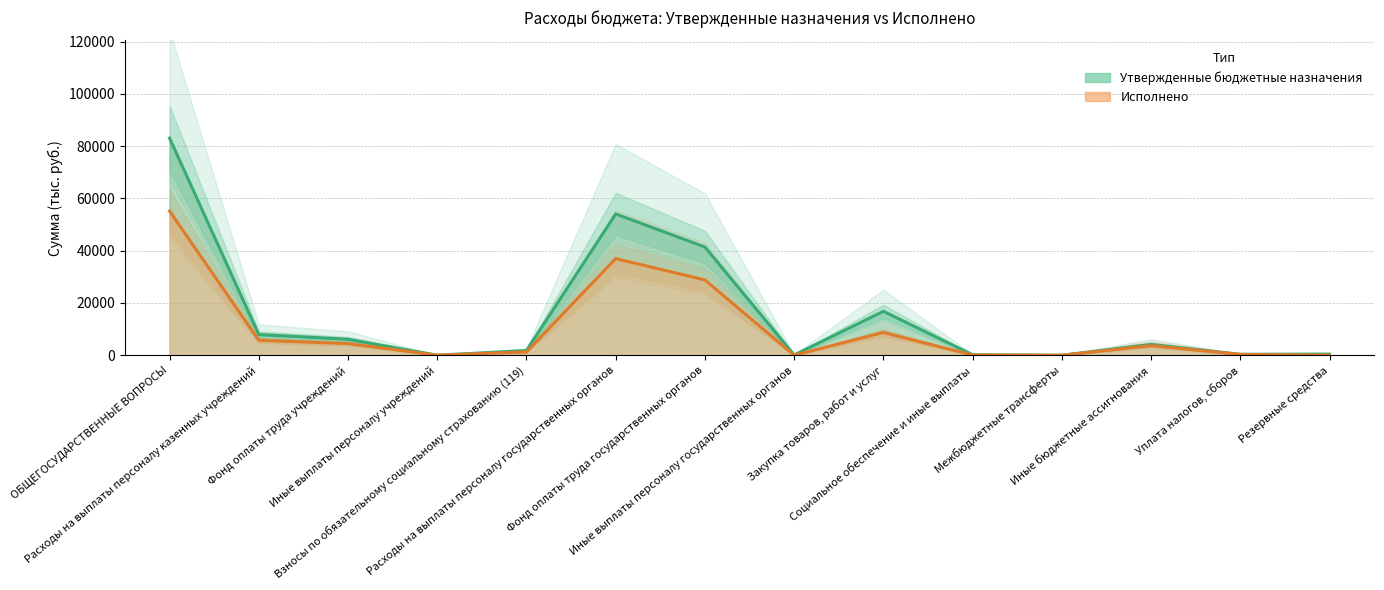

The Исполнено series shows 55156.7 at ОБЩЕГОСУДАРСТВЕННЫЕ ВОПРОСЫ. True or false?

True